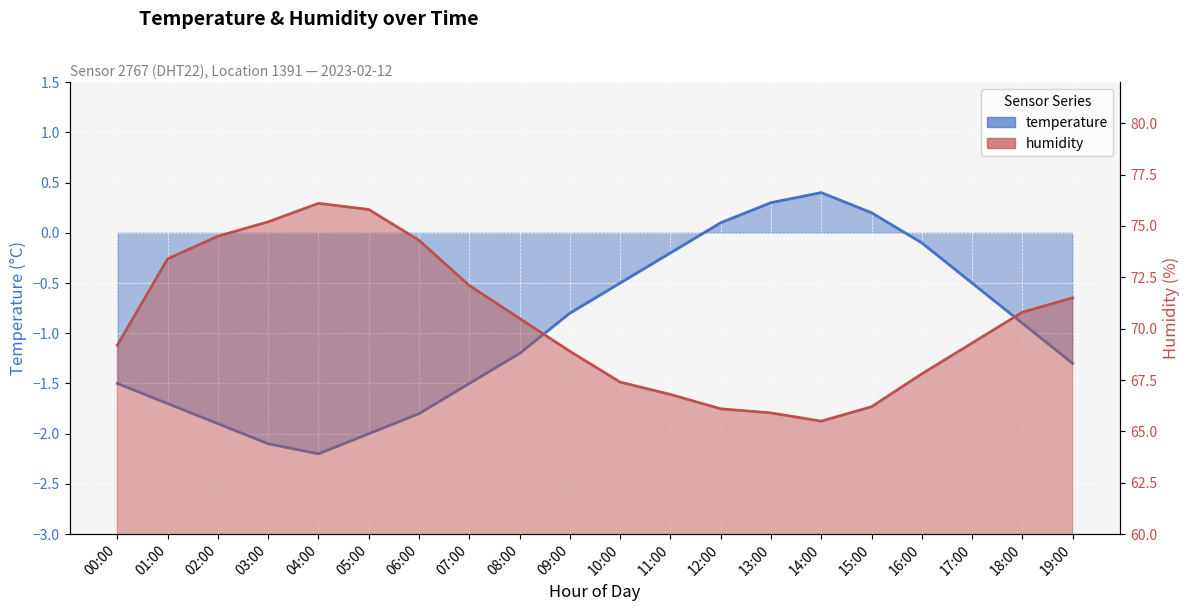

The value of temperature at 01:00 is -2.9. True or false?

False